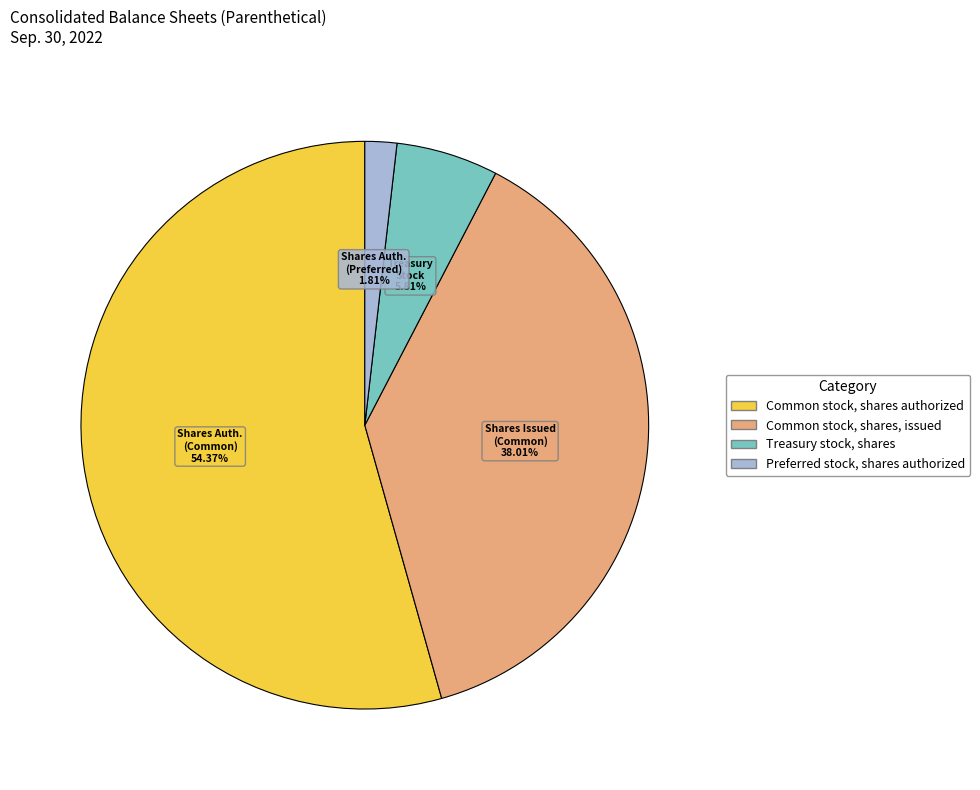

The Treasury stock, shares slice represents 6% of the pie. True or false?

True